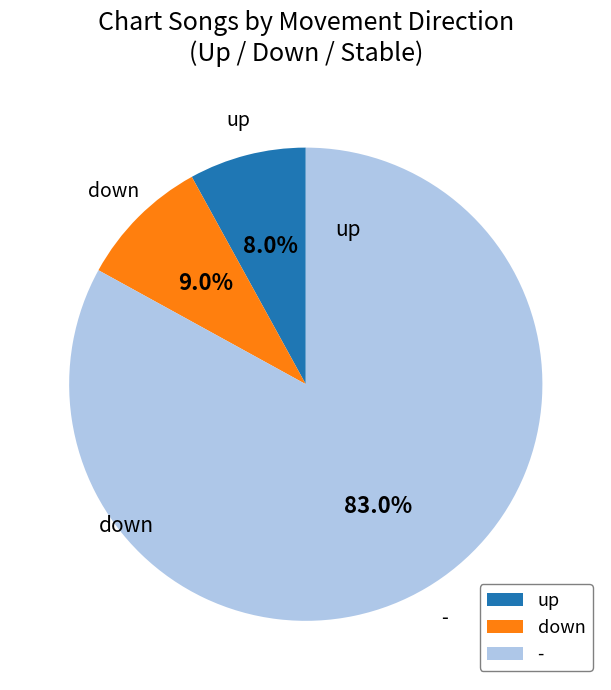

How many slices are in this pie chart?

3